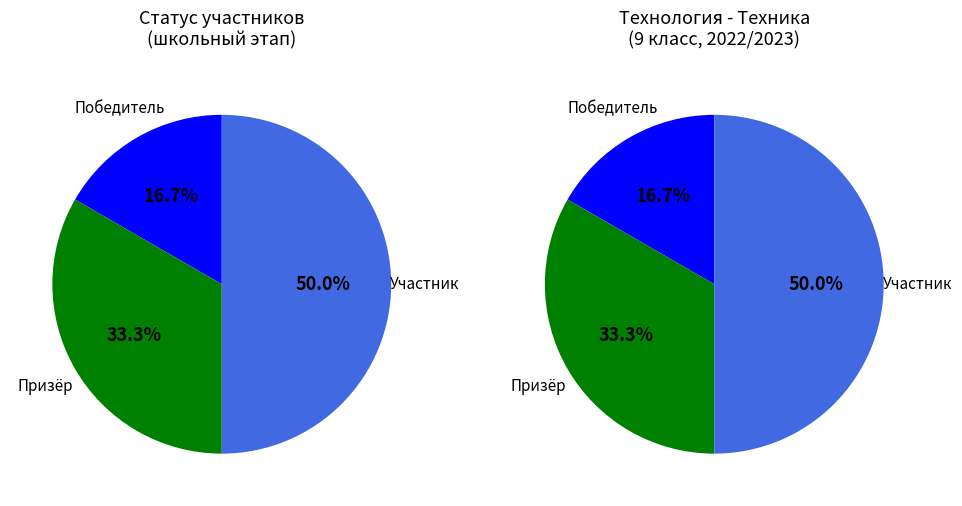

To the nearest percent, what portion does Победитель represent?

17%